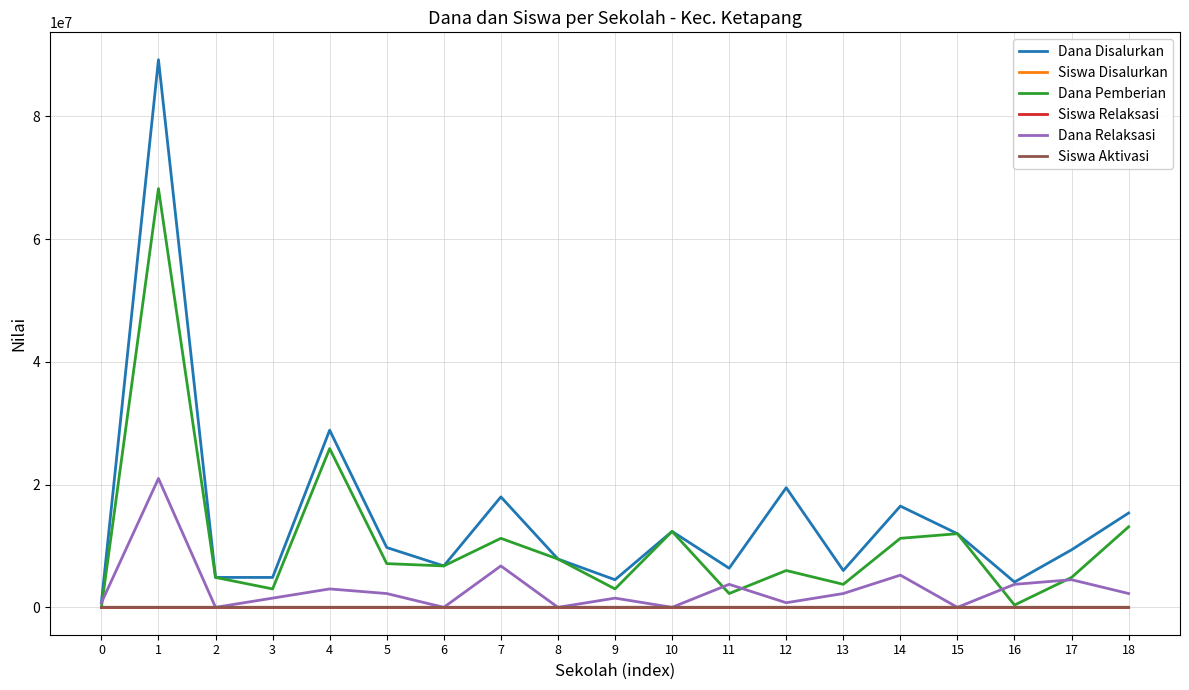

What is the average value of the Siswa Disalurkan series?

22